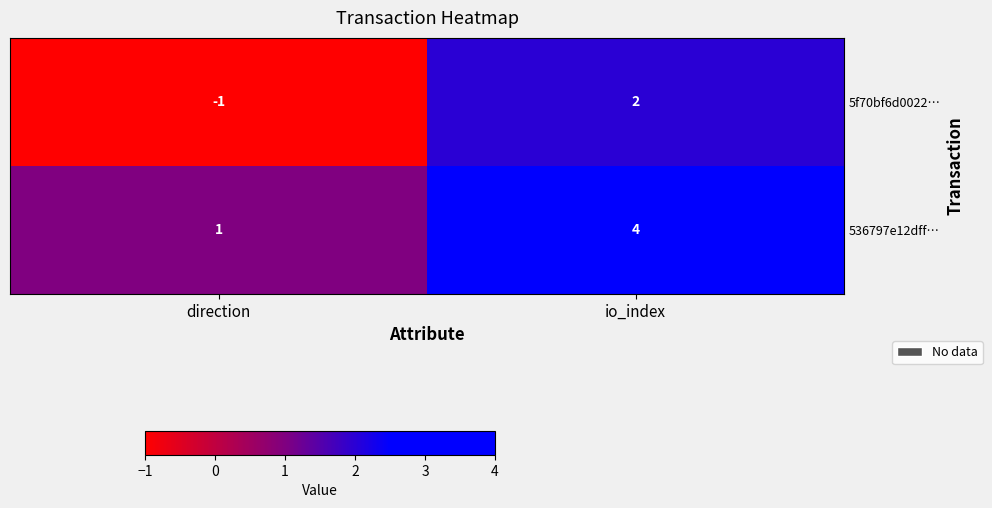

Reading right to left, transcribe all the data shown in this chart.

5f70bf6d0022…: io_index=2	direction=-1
536797e12dff…: io_index=4	direction=1